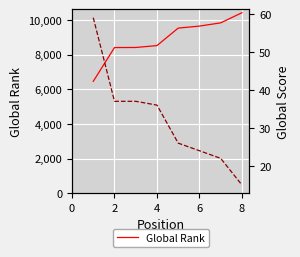

The value of Global Rank at 2 is 8410. True or false?

True